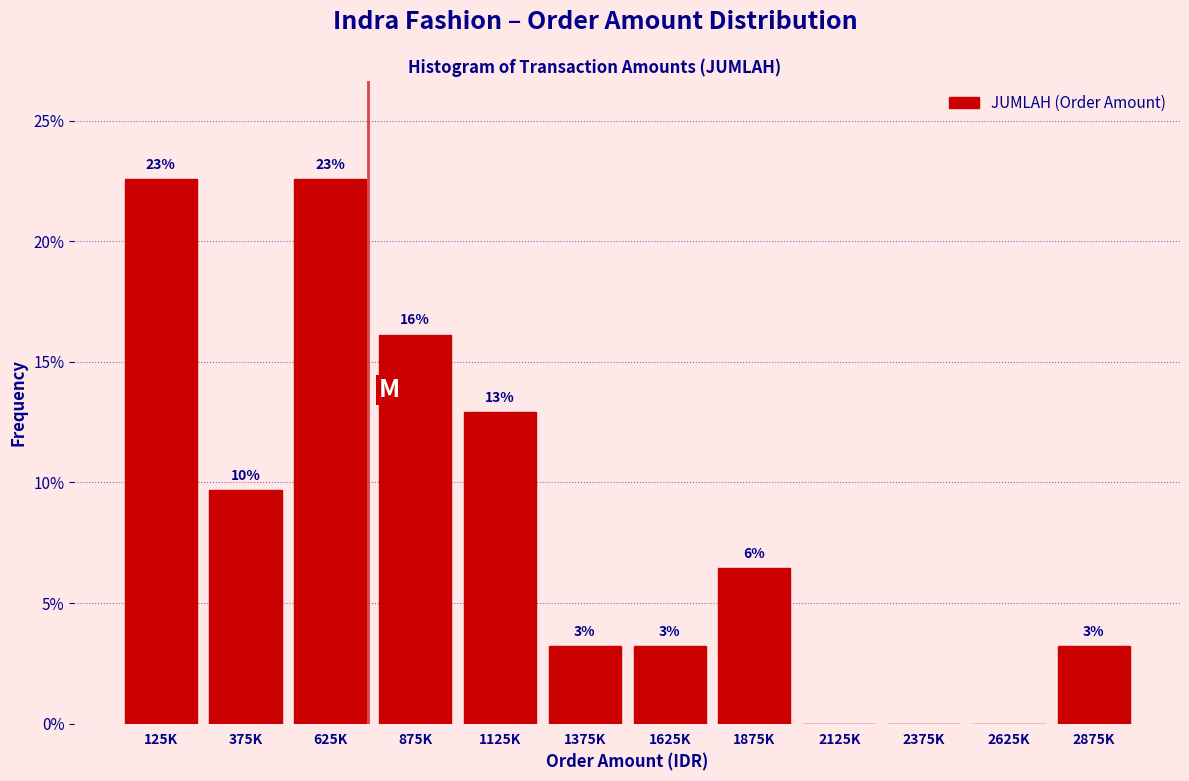

Are the bars horizontal?

No